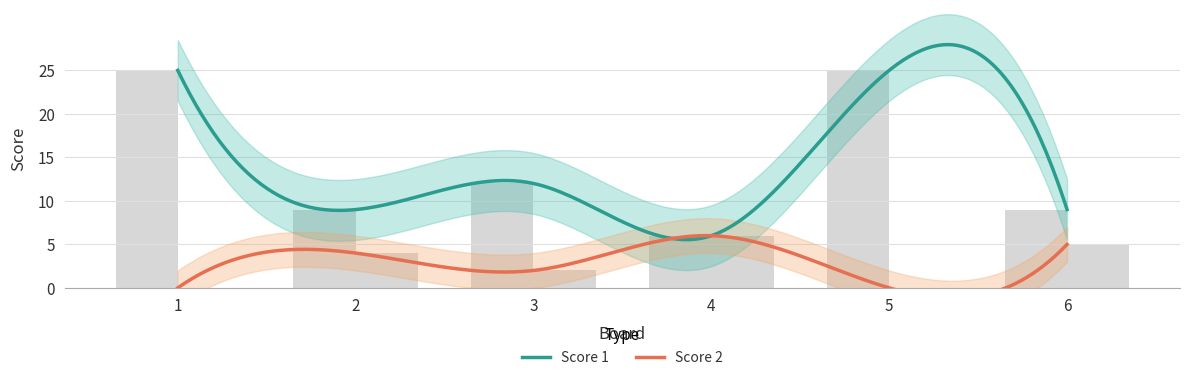

How many bars are there in each group?

2